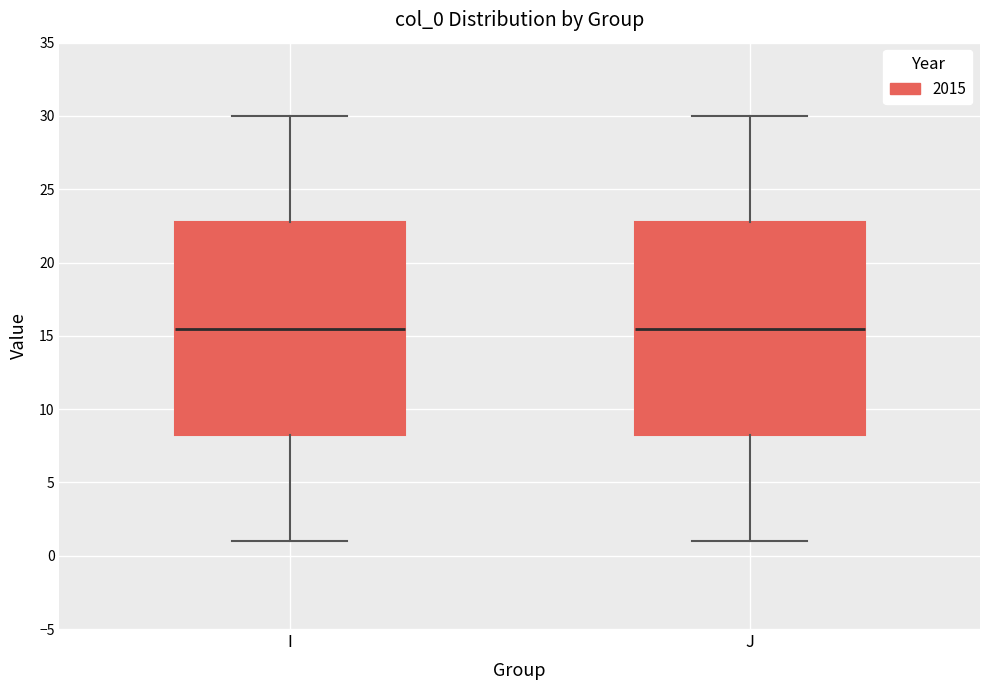

Where does the lower whisker of the box for I end on the y-axis? The values are not printed on the chart, so give them approximately, as read against the axis.

1.0